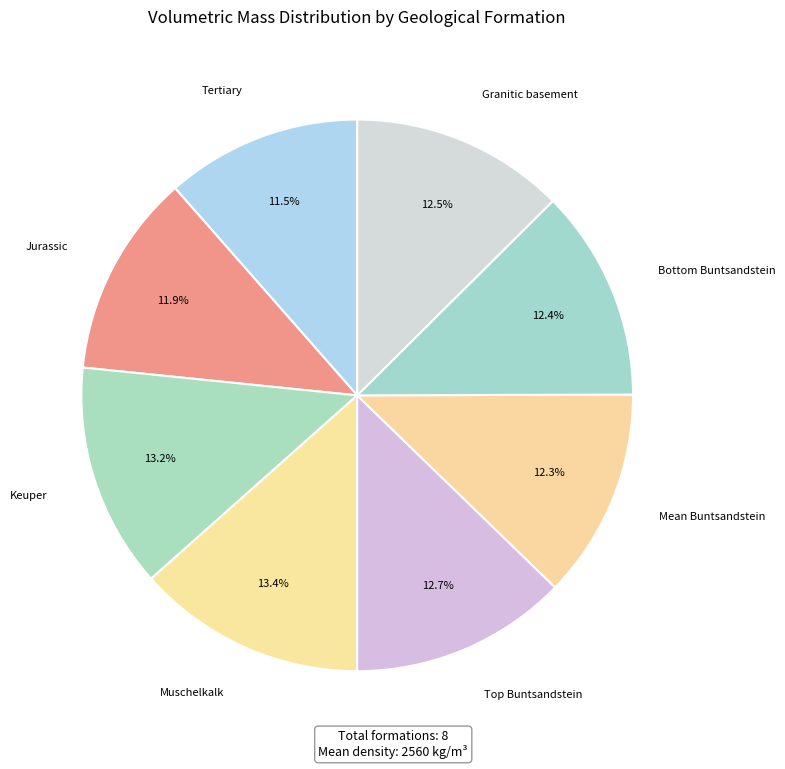

How many segments does this pie chart have?

8